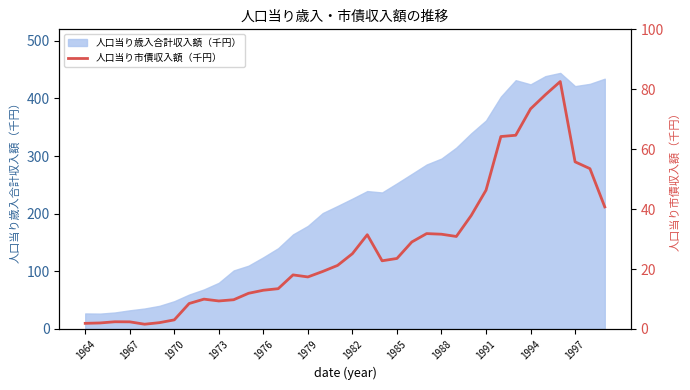

True or false: there are more than 1 points higher than both neighbors.

True